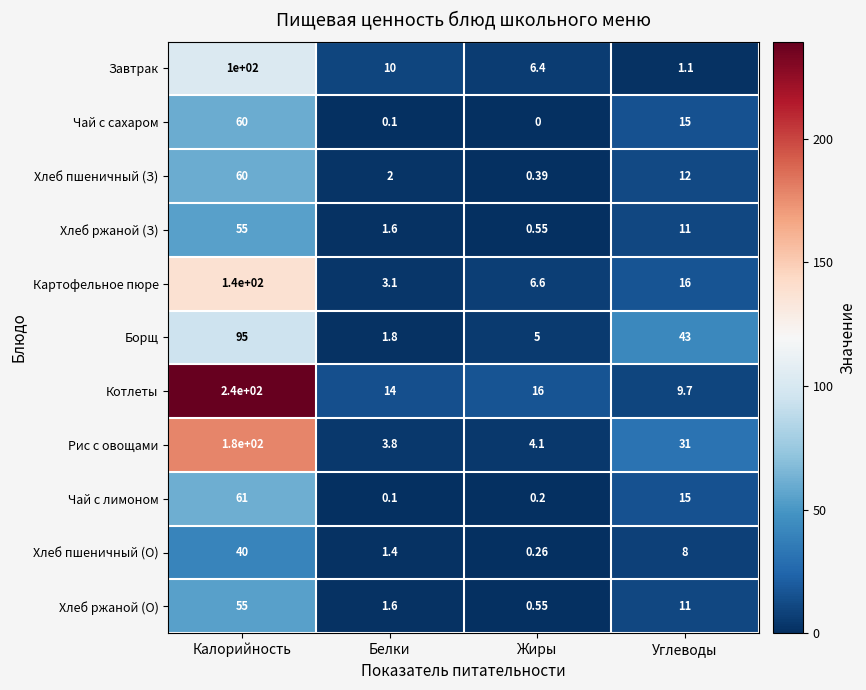

How many data points does each series have?

4